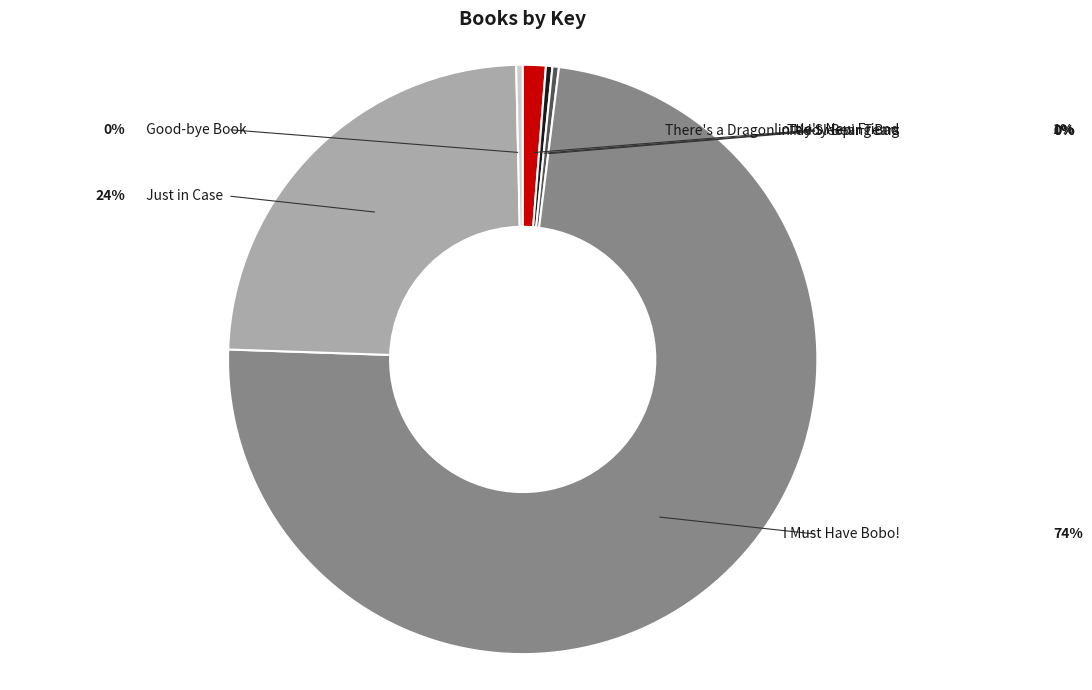

Which slice is the largest?

I Must Have Bobo!